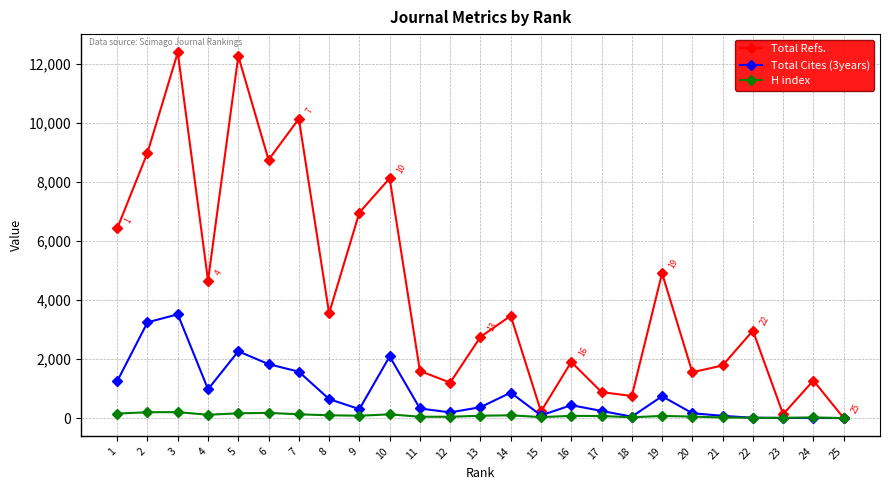

How many lines are shown in the chart?

3